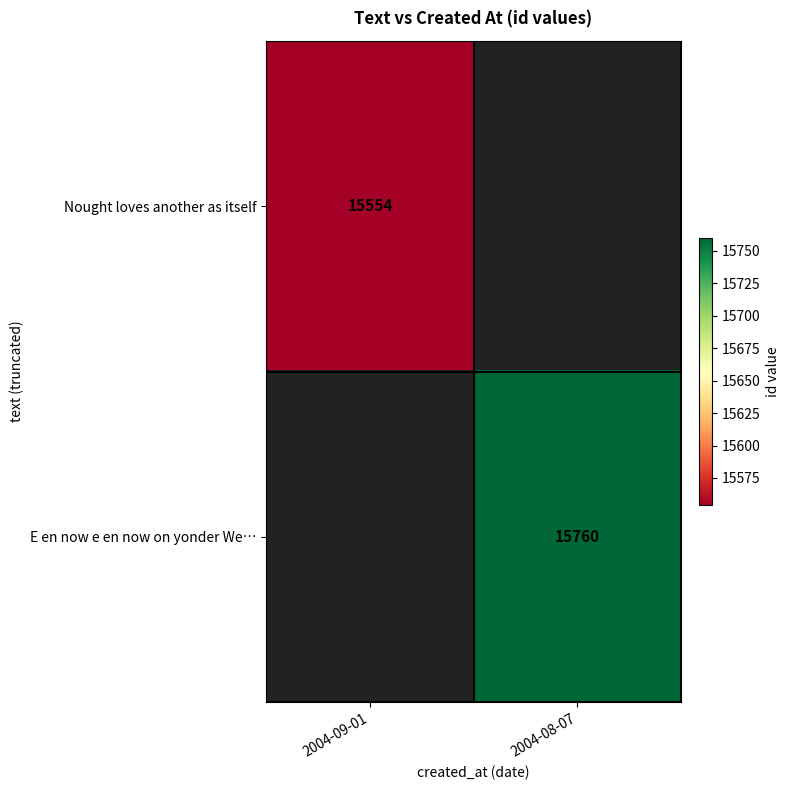

Which has a higher value, 2004-09-01 or 2004-08-07?

2004-08-07